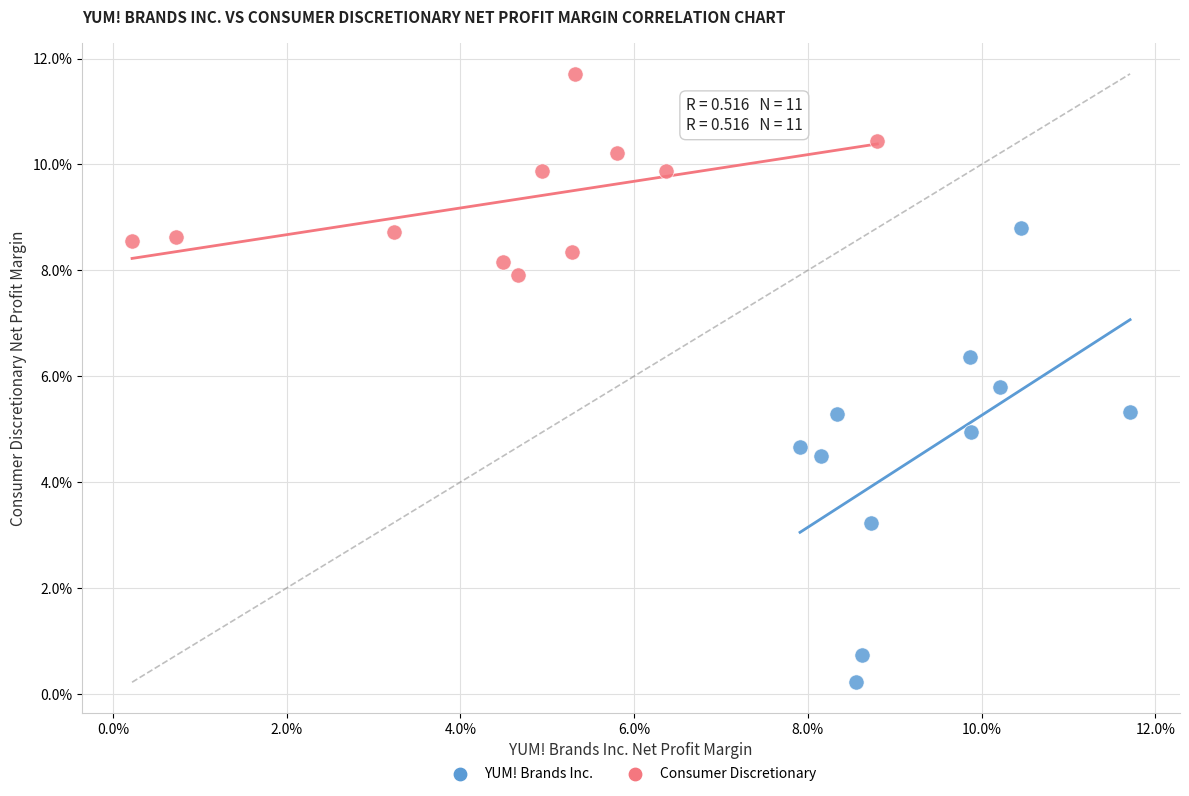

What are all the series names shown in the legend?

YUM! Brands Inc., Consumer Discretionary